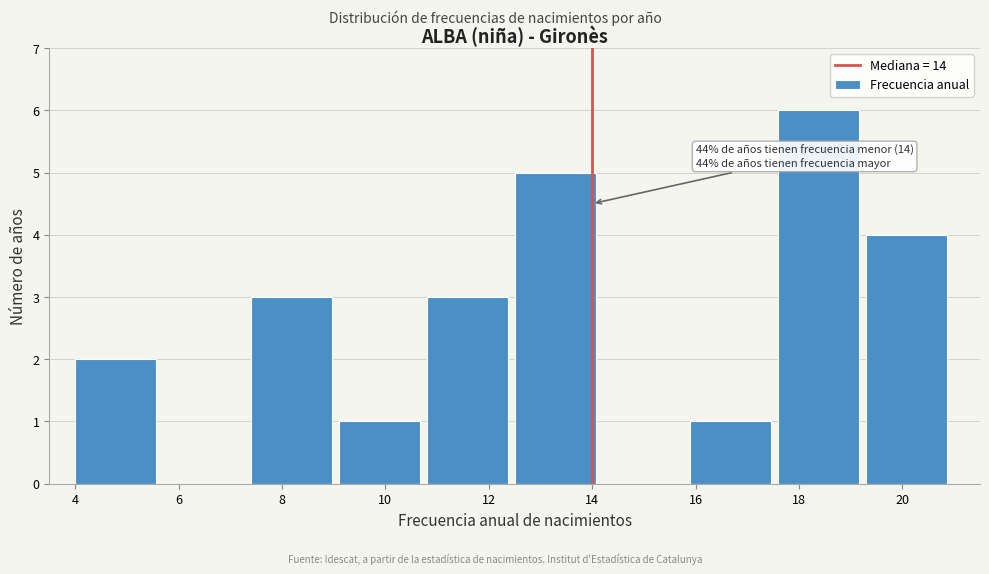

Over which range of the x-axis is the bar tallest?

17.6 to 19.3